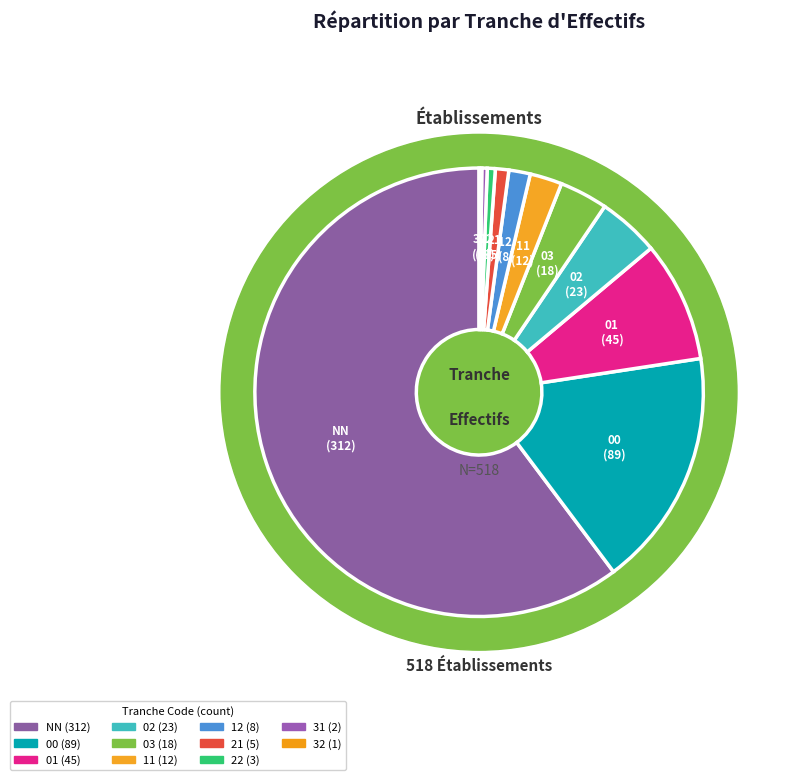

Is it true that 32 is 12% of the pie?

False